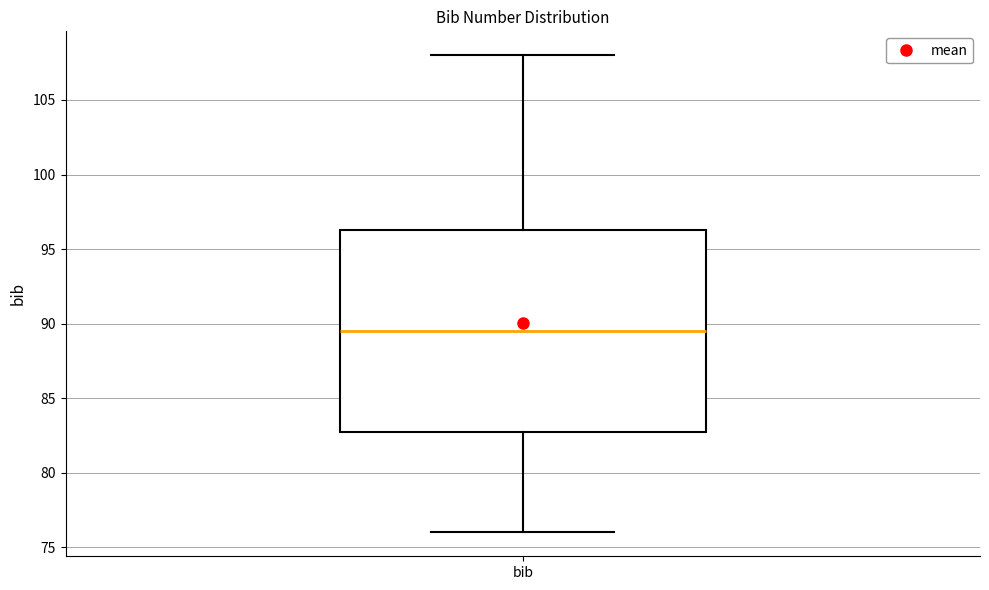

Transcribe this box plot: give where the median line is, the range the box spans, and where the two whiskers end, as read against the y-axis. The values are not printed on the chart, so give them approximately, as read against the axis.

median 89.5, box 83.0 to 96.5, whiskers 76.0 to 108.0